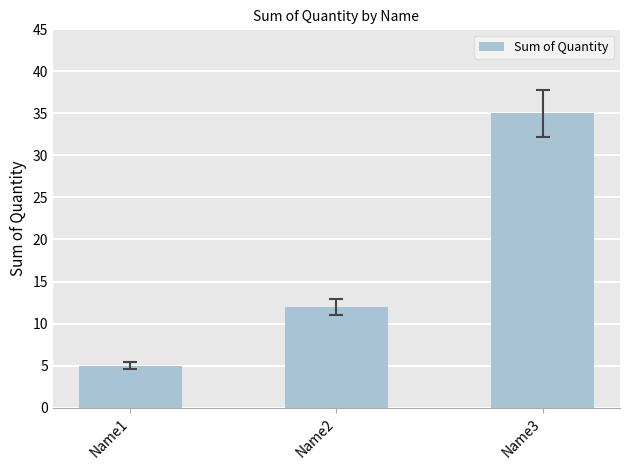

How many values are below 12?

1